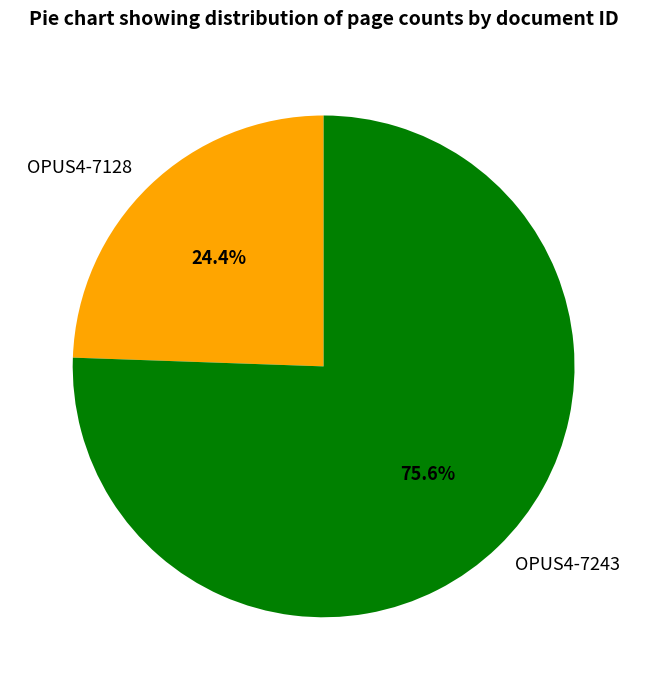

To the nearest percent, what is the difference between the OPUS4-7128 and OPUS4-7243 slice percentages?

51%